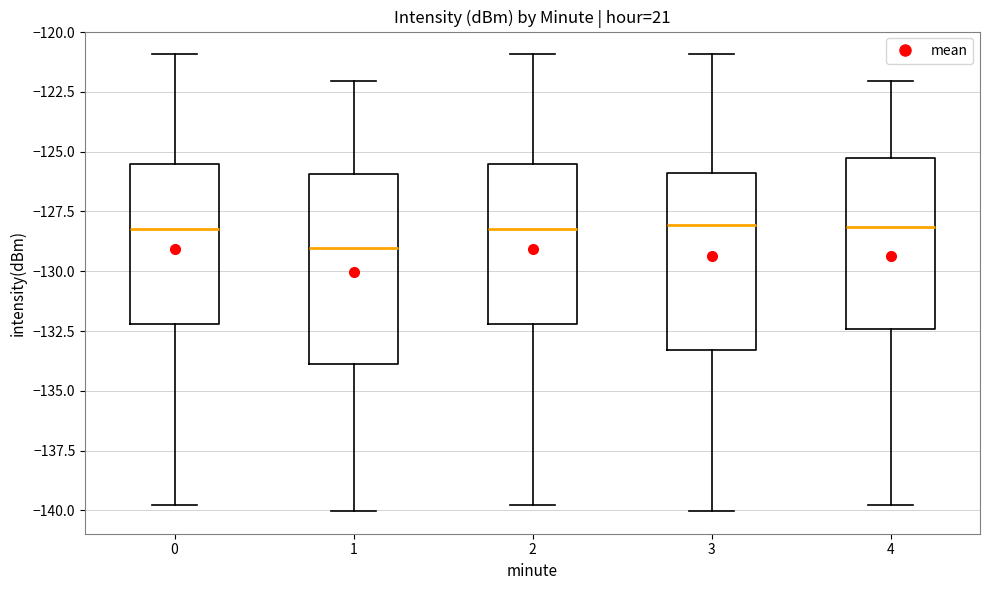

Comparing the boxes themselves (not the whiskers), which one is the tallest?

1